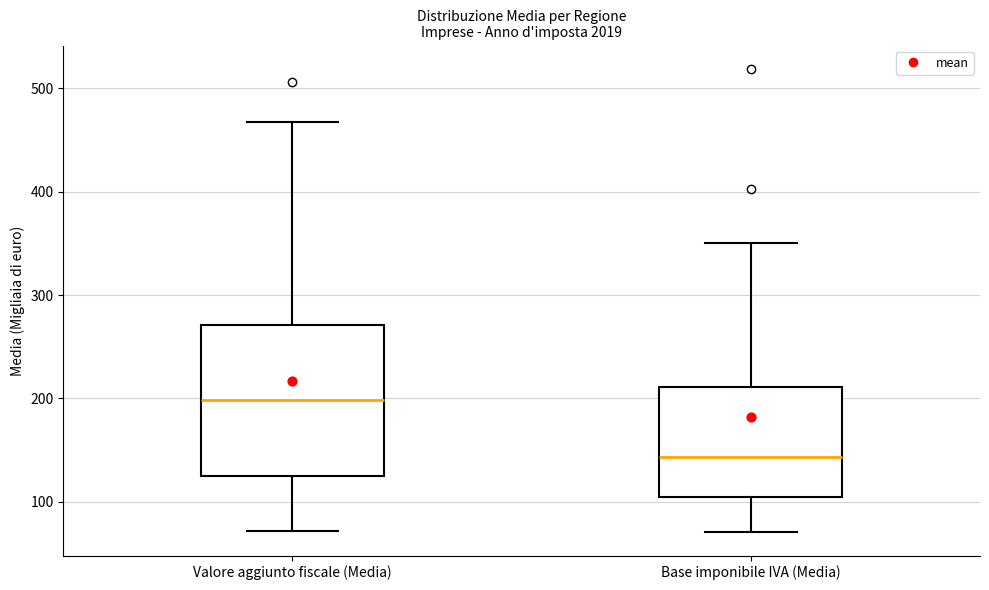

Which box's median line is the lowest?

Base imponibile IVA (Media)